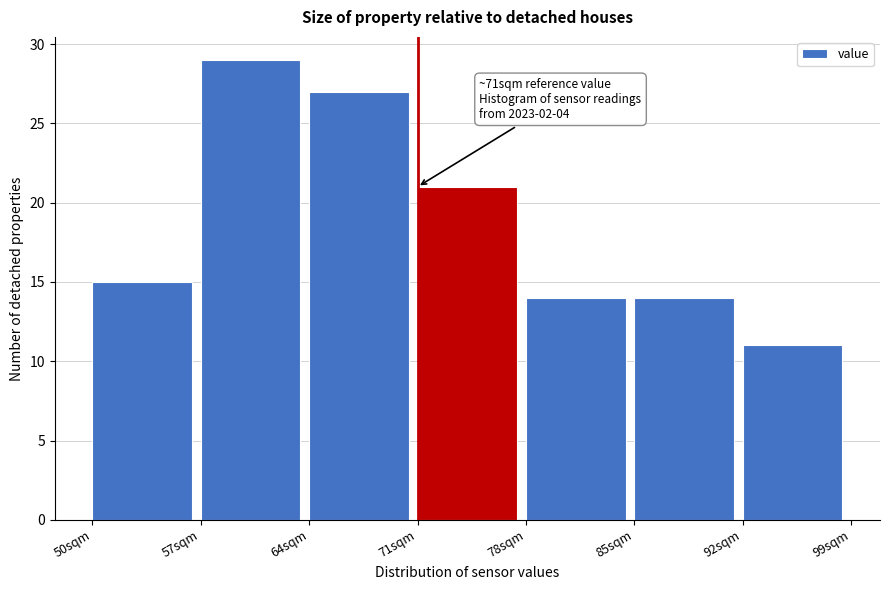

Which range on the x-axis has the tallest bar?

57 to 64